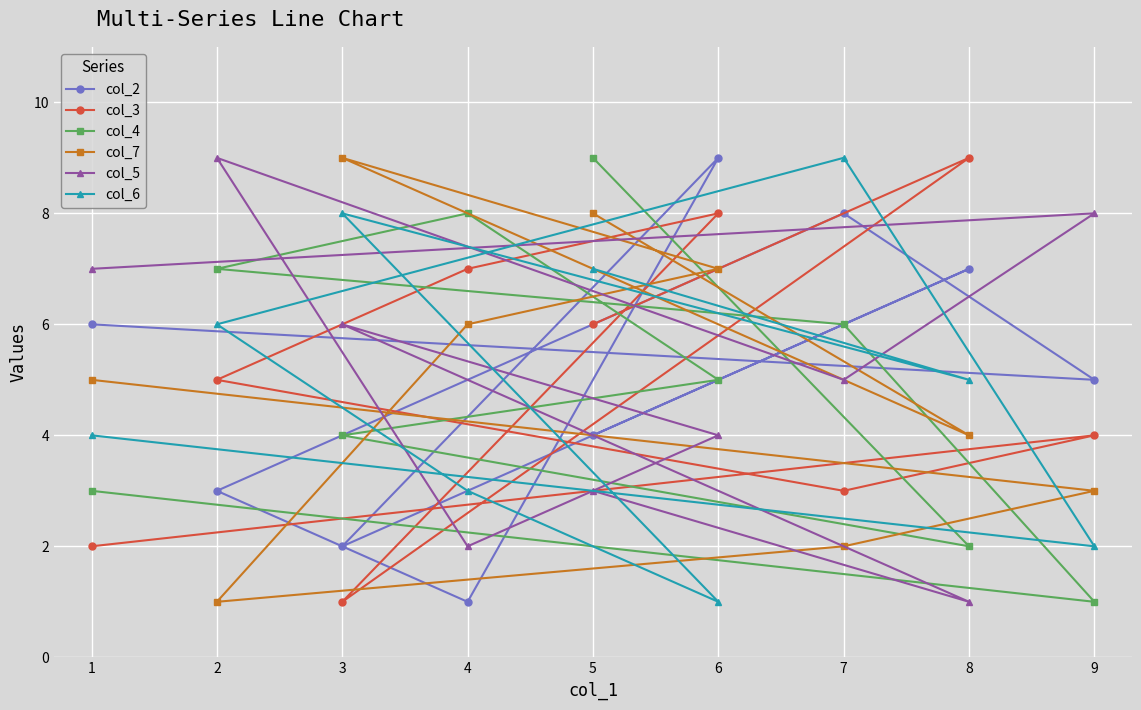

True or false: col_5 has a value of 9 at 2.

True